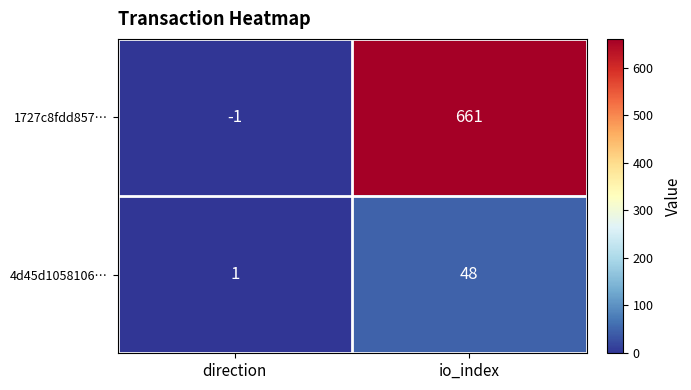

List the series in order of their peak value, highest first.

1727c8fdd857…, 4d45d1058106…